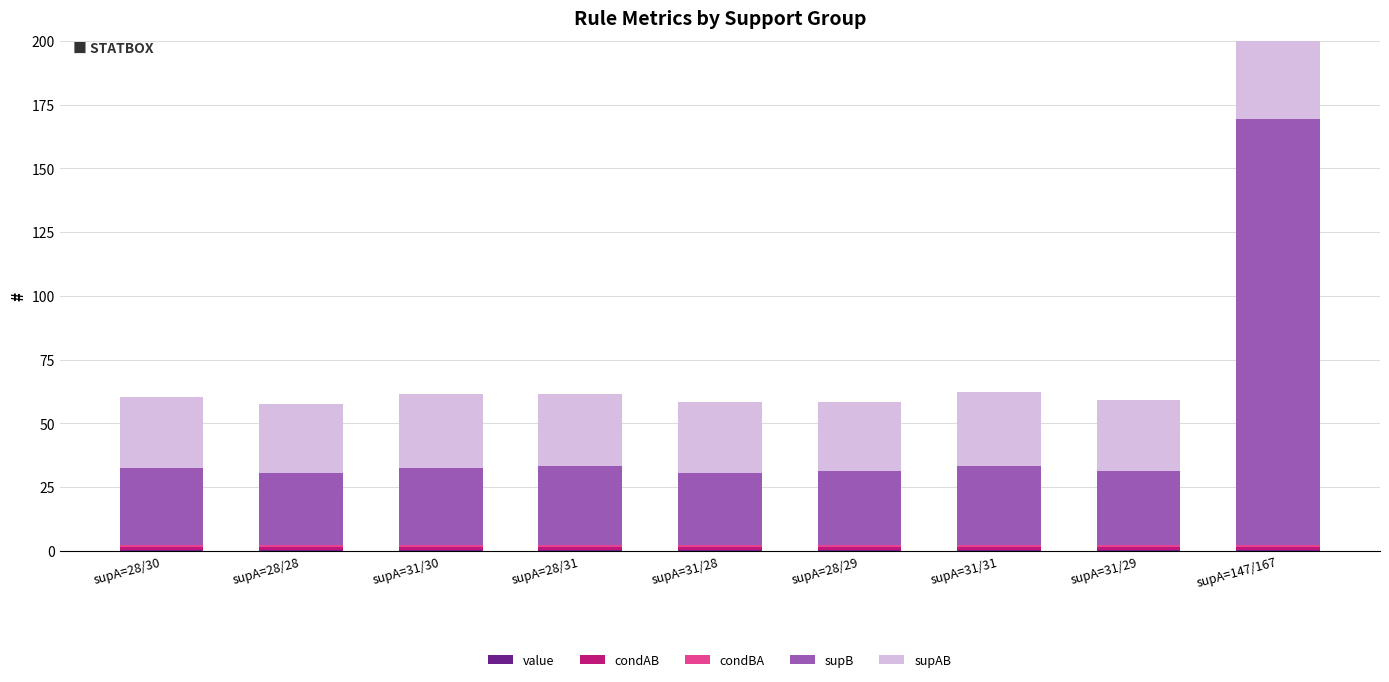

Is the value of condAB at supA=31/30 greater than the value of value at supA=31/30?

Yes